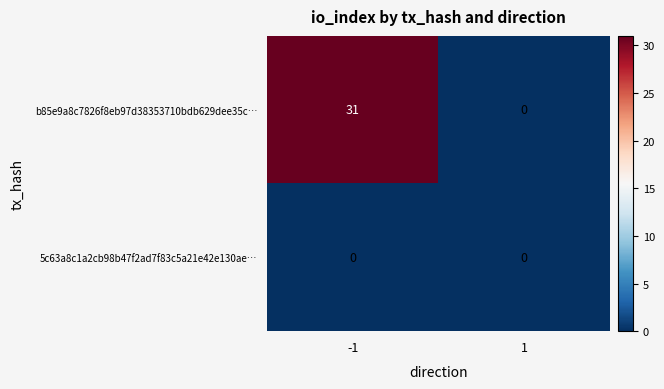

At -1, list the series in order from smallest to largest.

5c63a8c1a2cb98b47f2ad7f83c5a21e42e130ae…, b85e9a8c7826f8eb97d38353710bdb629dee35c…